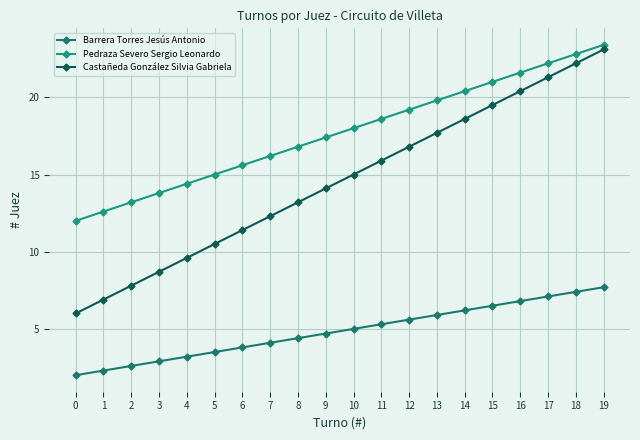

What is the greatest value displayed?

23.4